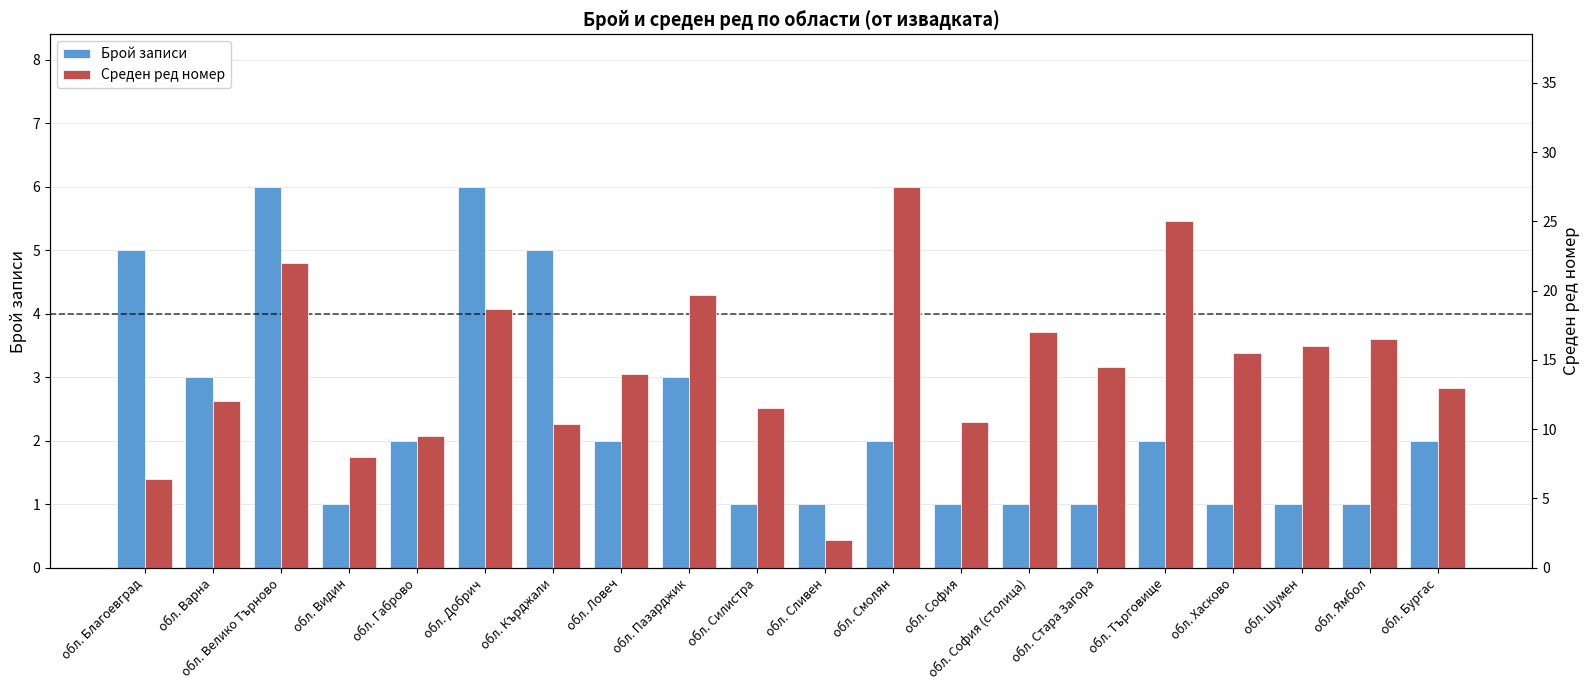

Which category has the highest value in the Среден ред номер series?

обл. Смолян